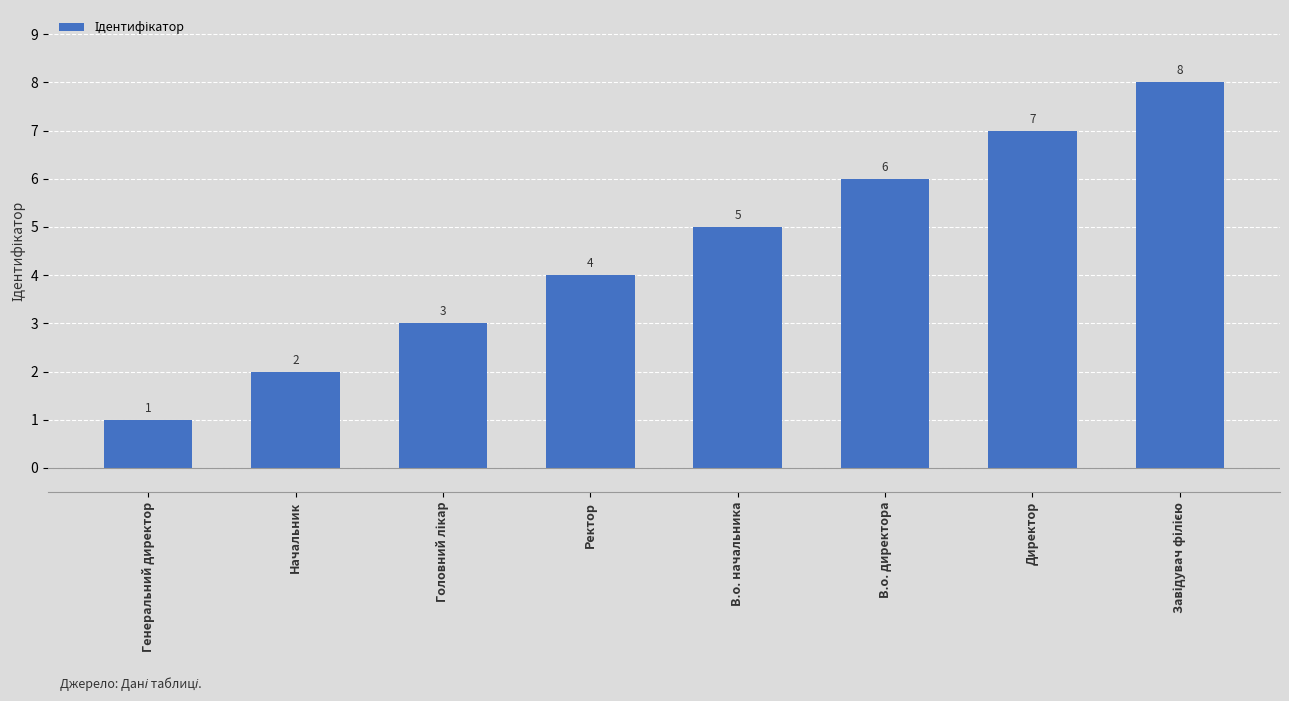

At which category does the chart reach its minimum across all series?

Генеральний директор